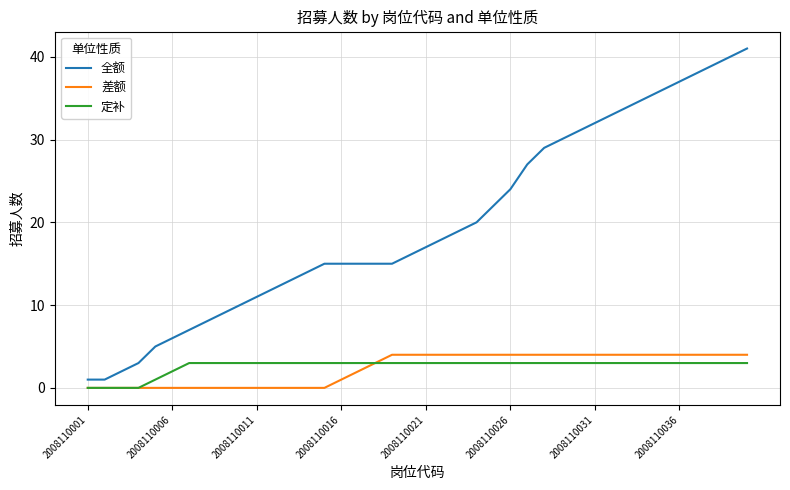

Which series has the largest range (max minus min)?

全额